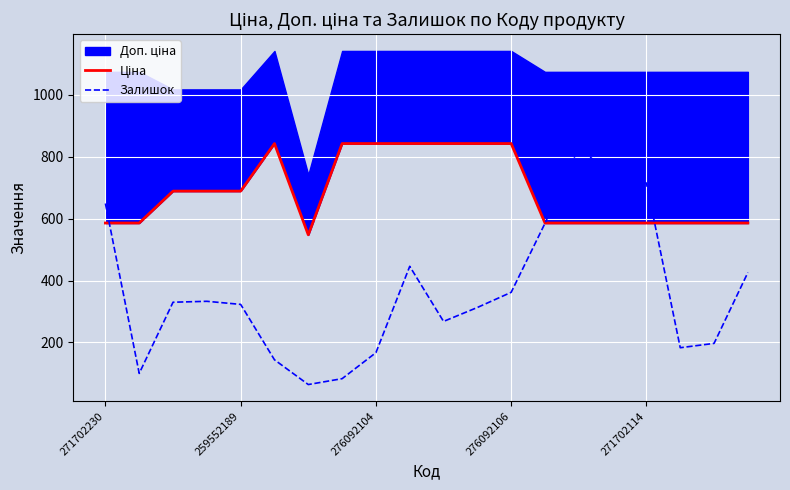

What is the difference between the maximum and minimum values in the Ціна series?

295.0